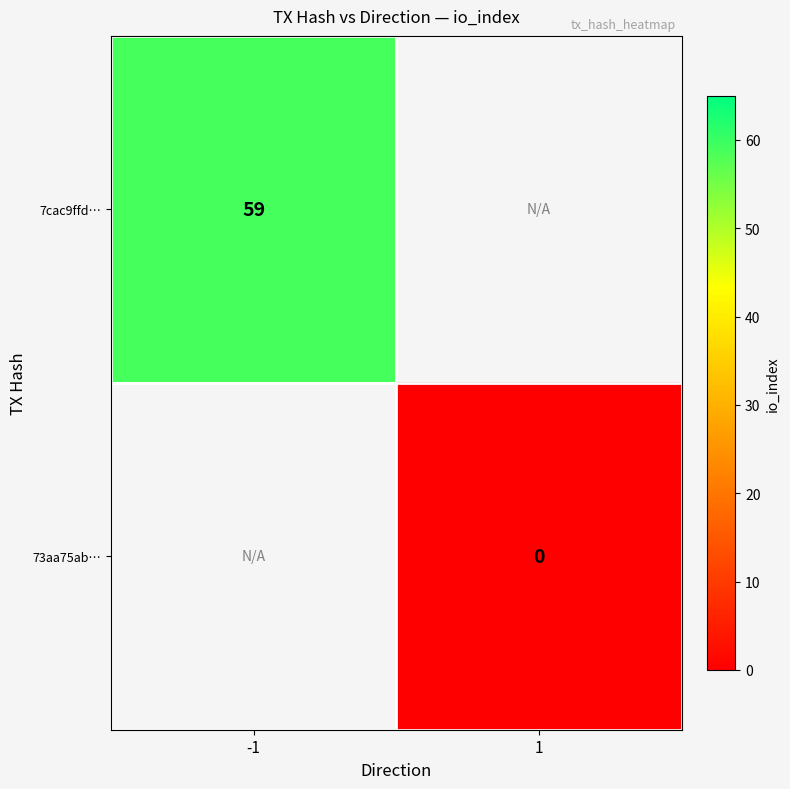

Count the number of data series in this chart.

2